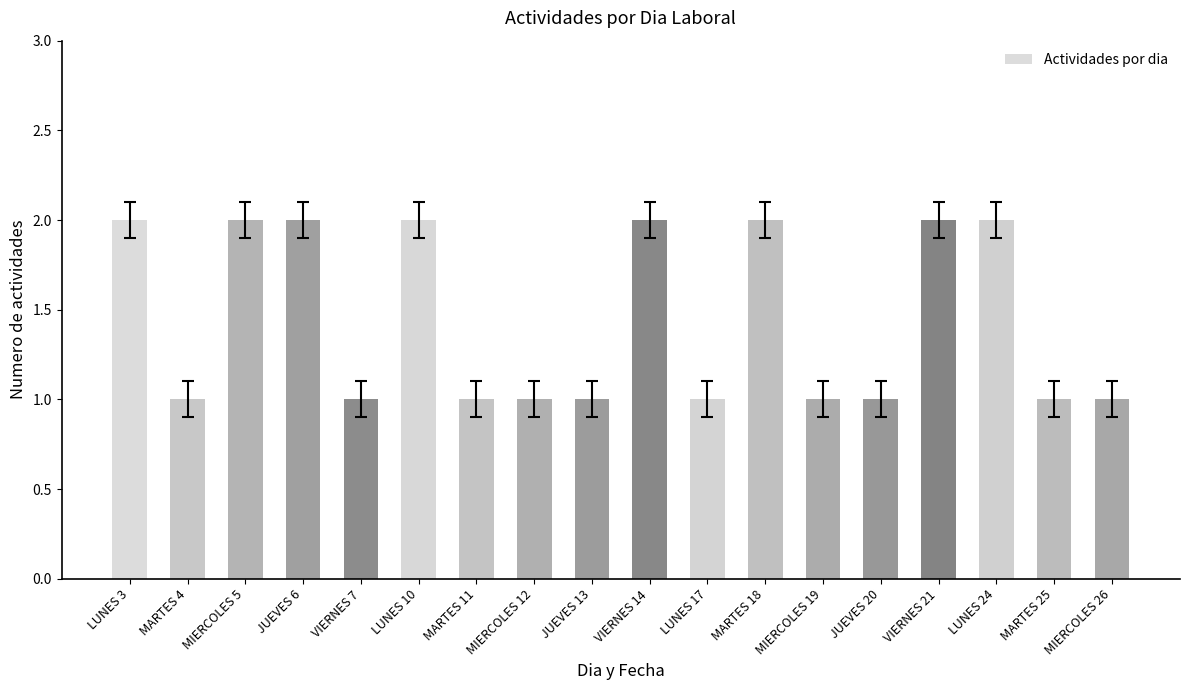

True or false: the data shows 1 at VIERNES 7.

True